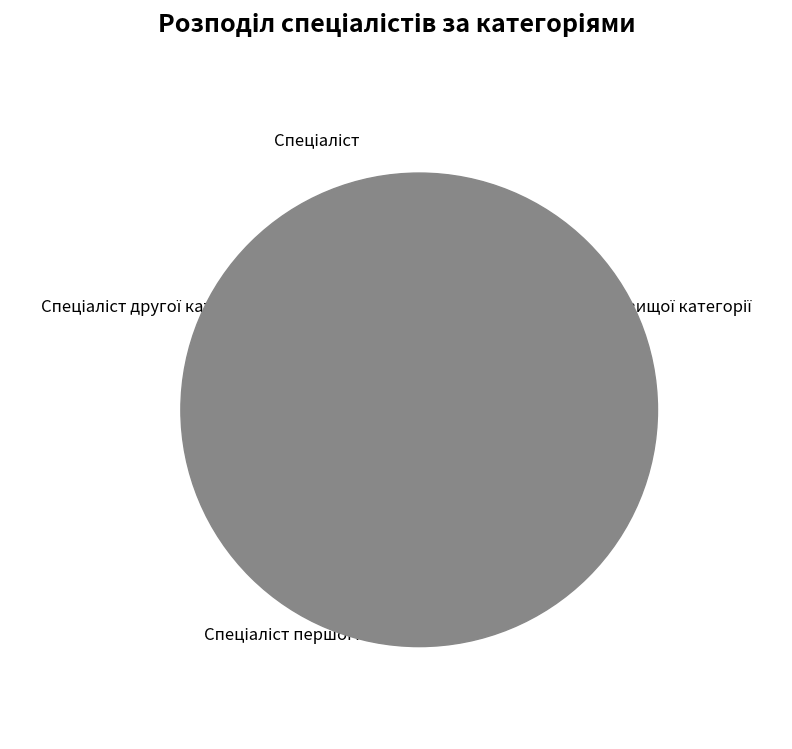

Is there a majority slice in this chart?

No